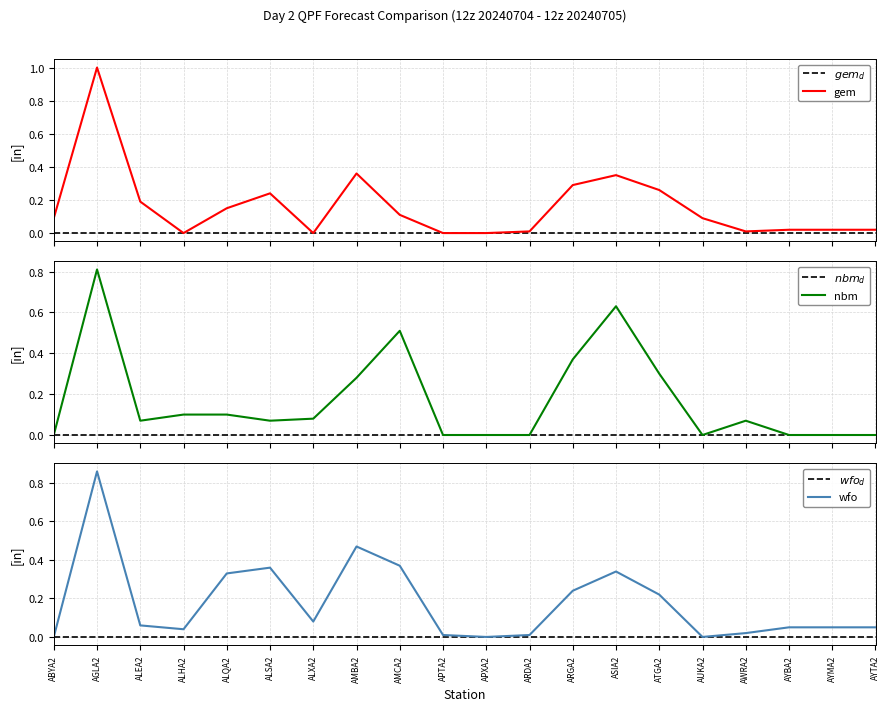

At which category does nbm reach its first local peak?

AGLA2